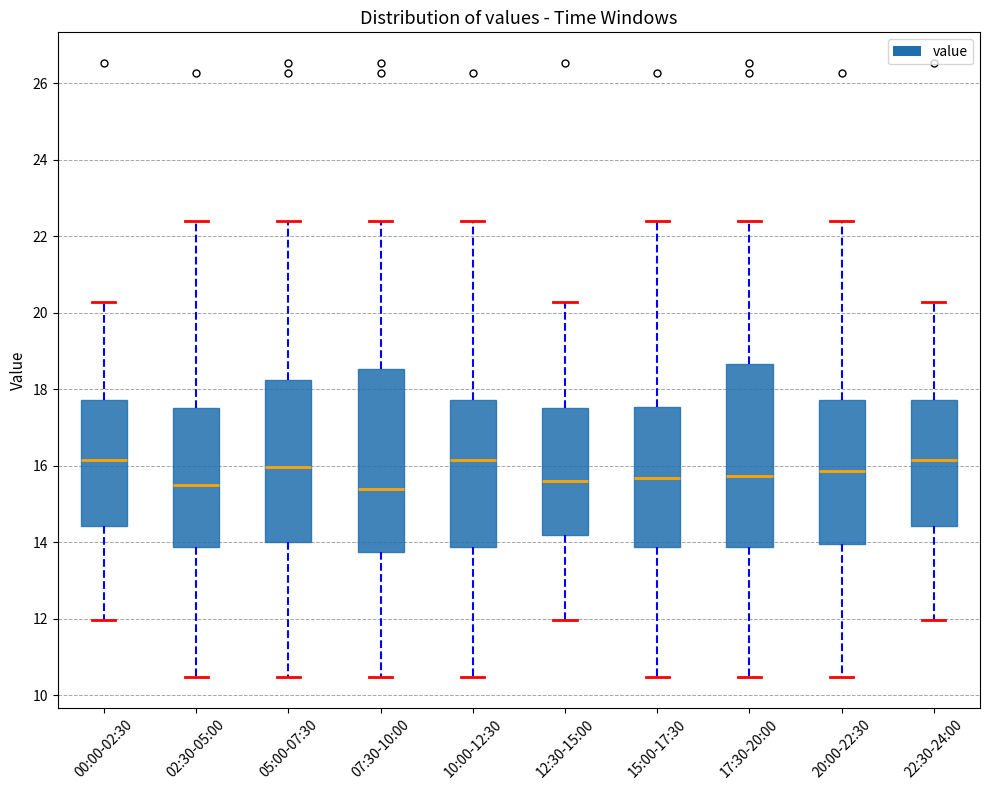

Where is the upper edge of the box for 15:00-17:30 on the y-axis? The values are not printed on the chart, so give them approximately, as read against the axis.

17.6